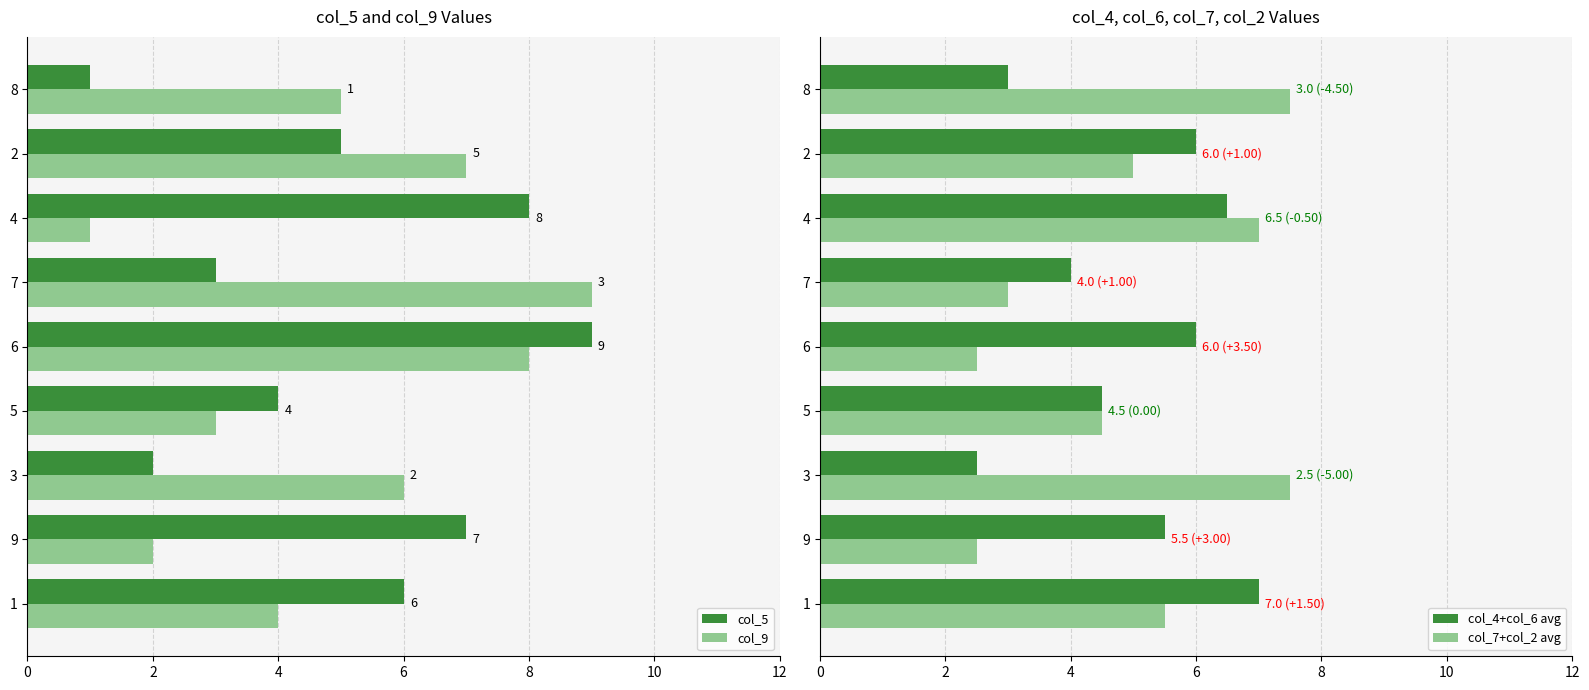

What is the maximum value shown in the chart?

9.0